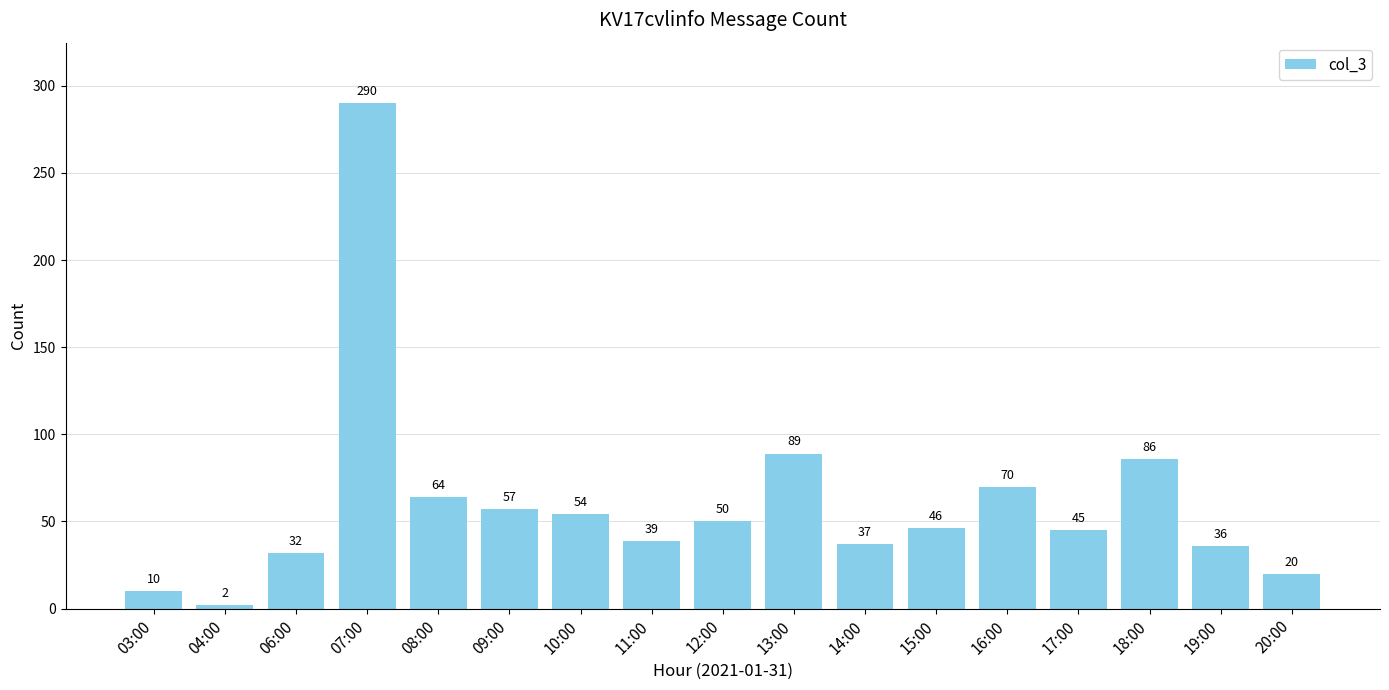

What is the sum of the values at 07:00 and 11:00?

329